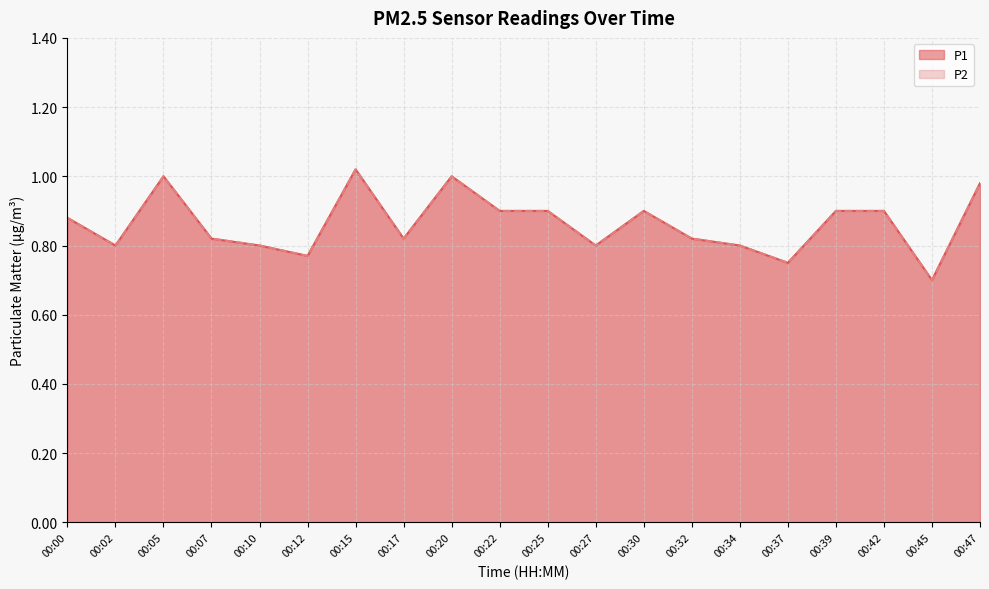

Which series has the largest total across all categories?

P1